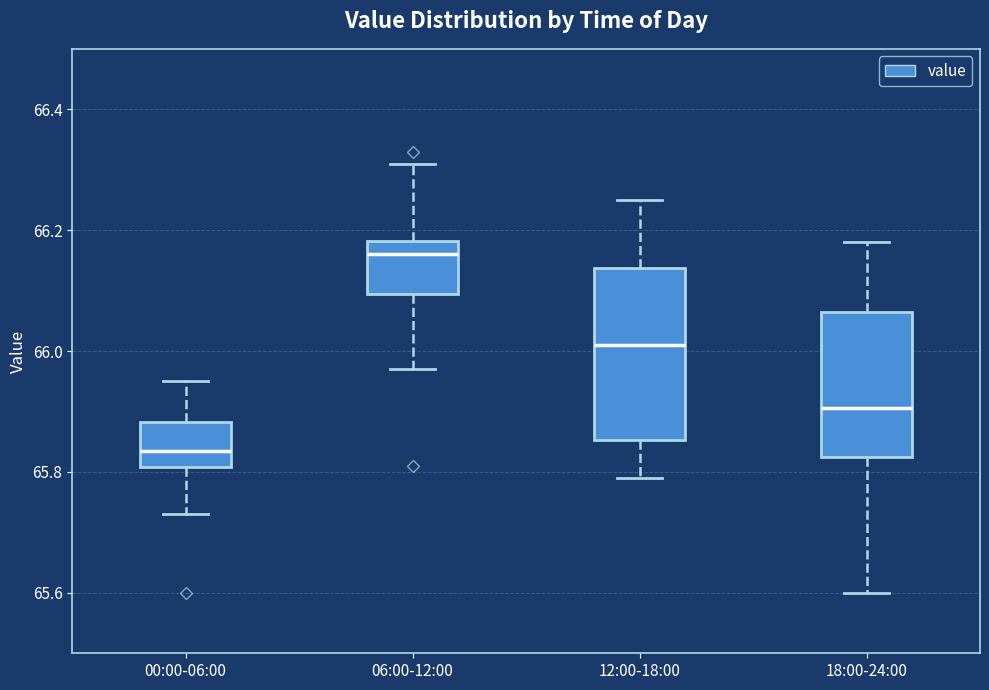

Where does the median line of the box for 06:00-12:00 sit on the y-axis? The values are not printed on the chart, so give them approximately, as read against the axis.

66.16